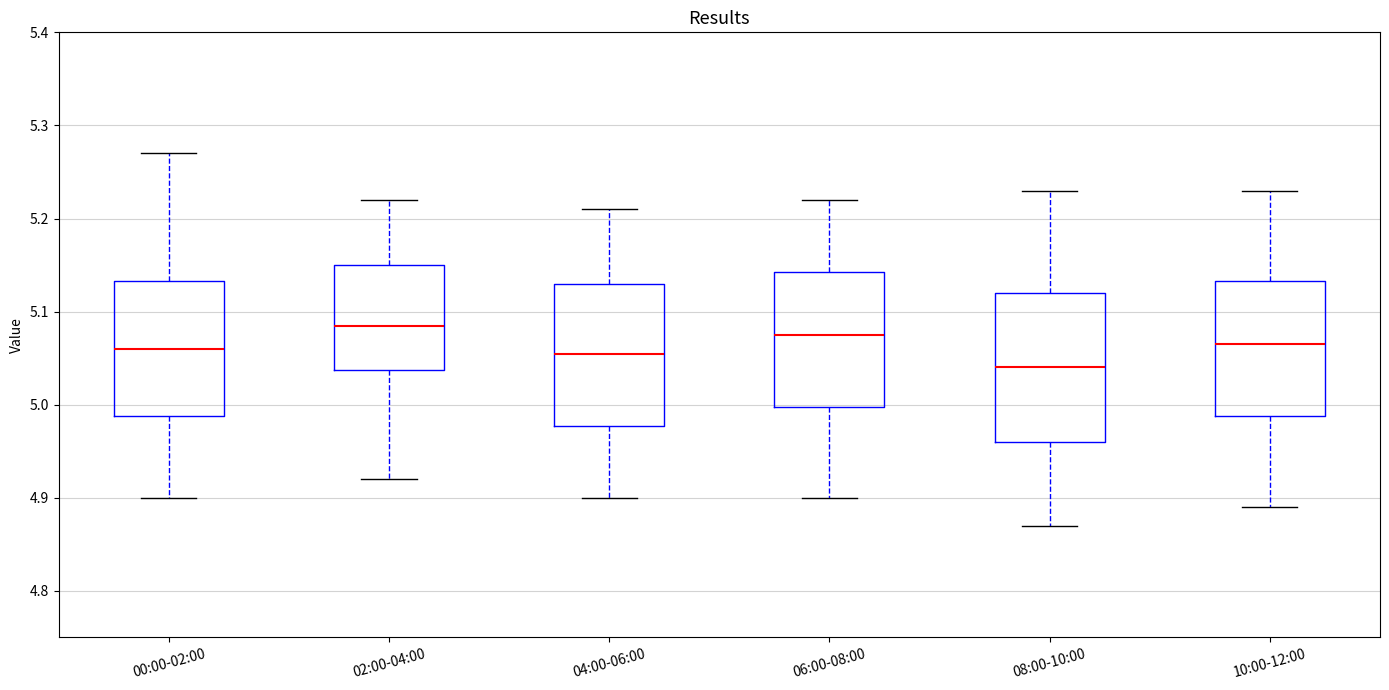

Reading left to right, read every box against the y-axis: the position of its median line, the range the box covers, and the ends of its whiskers. The values are not printed on the chart, so give them approximately, as read against the axis.

00:00-02:00: median 5.06, box 4.99 to 5.13, whiskers 4.90 to 5.27
02:00-04:00: median 5.09, box 5.04 to 5.15, whiskers 4.92 to 5.22
04:00-06:00: median 5.06, box 4.98 to 5.13, whiskers 4.90 to 5.21
06:00-08:00: median 5.08, box 5.00 to 5.14, whiskers 4.90 to 5.22
08:00-10:00: median 5.04, box 4.96 to 5.12, whiskers 4.87 to 5.23
10:00-12:00: median 5.07, box 4.99 to 5.13, whiskers 4.89 to 5.23